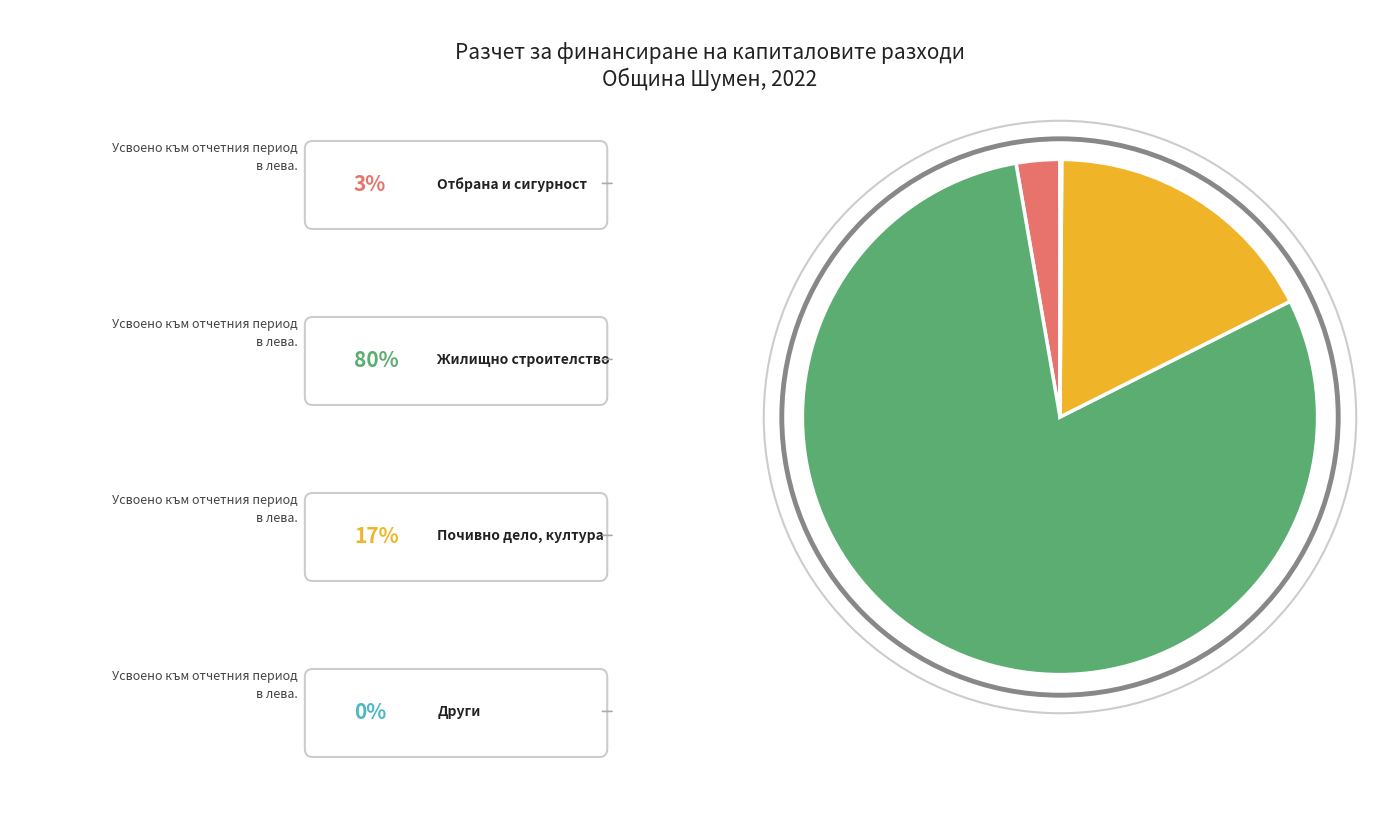

Does any single category account for the majority?

Yes